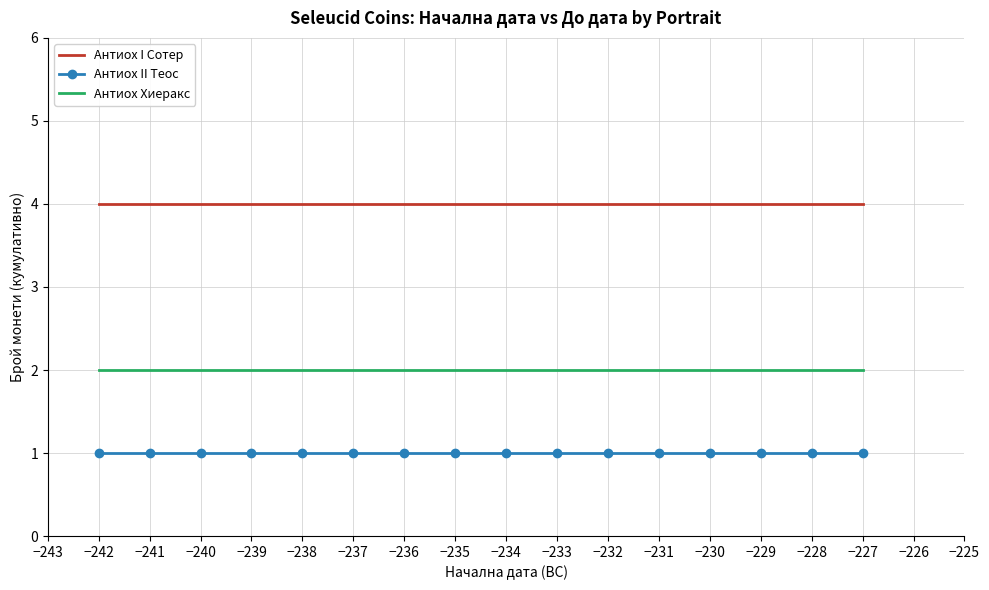

What is the spread (max minus min) of values at −237?

3